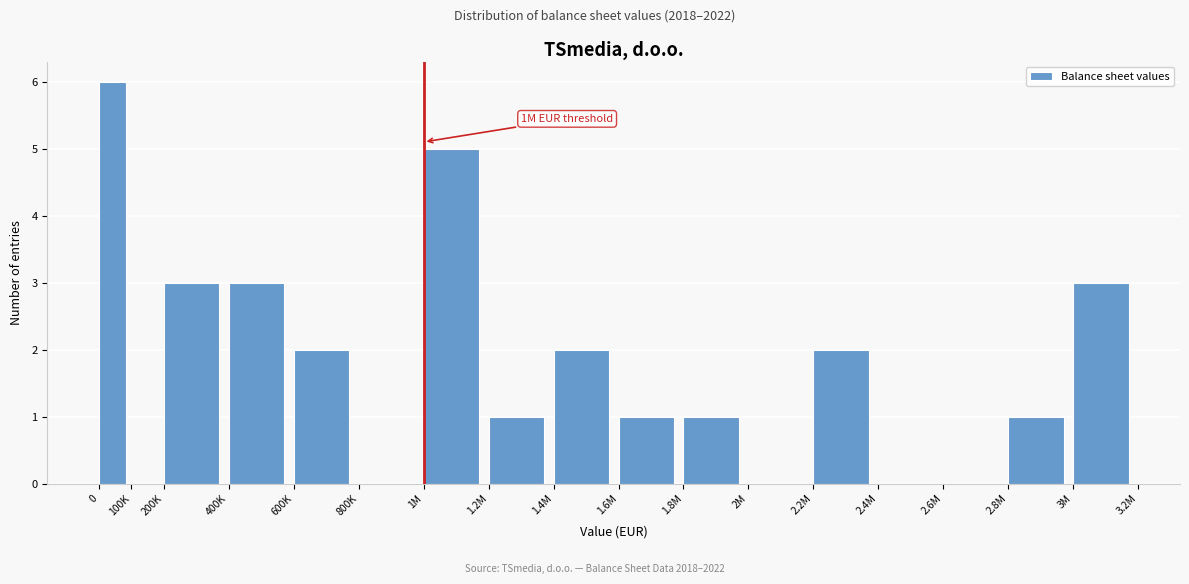

Reading left to right, what are all the values shown in this chart?

0=6	100K=0	200K=3	400K=3	600K=2	800K=0	1M=5	1.2M=1	1.4M=2	1.6M=1	1.8M=1	2M=0	2.2M=2	2.4M=0	2.6M=0	2.8M=1	3M=3